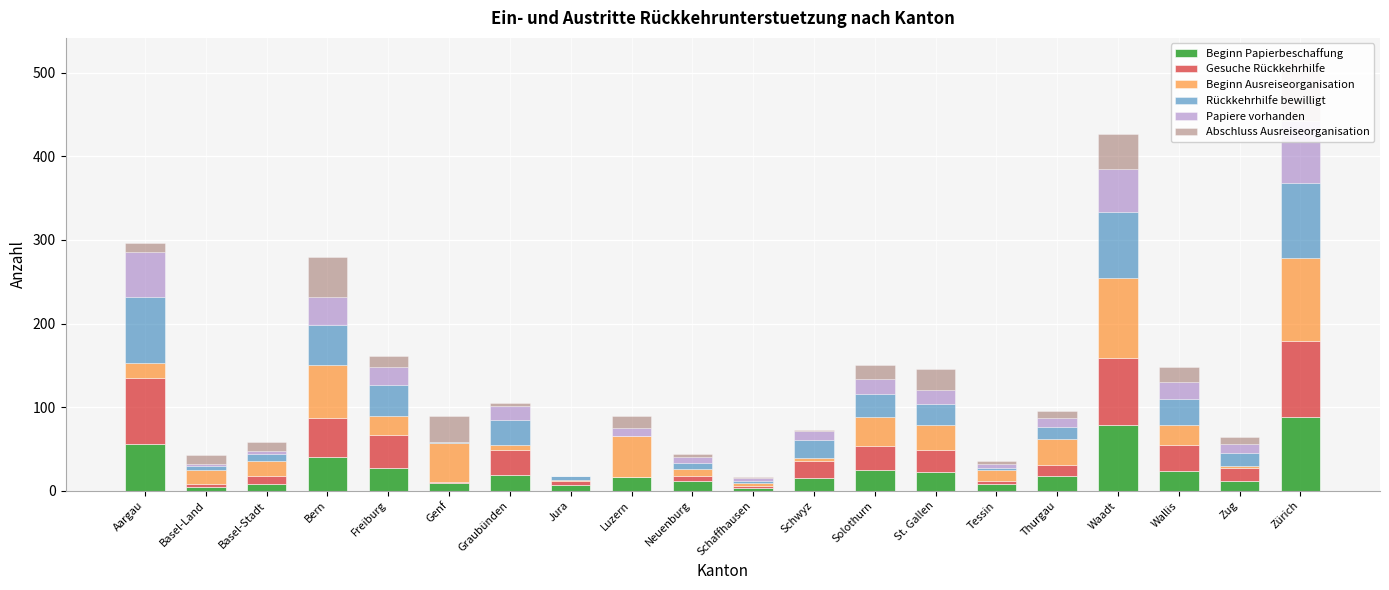

Rank the categories by Beginn Papierbeschaffung value from lowest to highest.

Schaffhausen, Basel-Land, Jura, Basel-Stadt, Tessin, Genf, Neuenburg, Zug, Schwyz, Luzern, Thurgau, Graubünden, St. Gallen, Wallis, Solothurn, Freiburg, Bern, Aargau, Waadt, Zürich